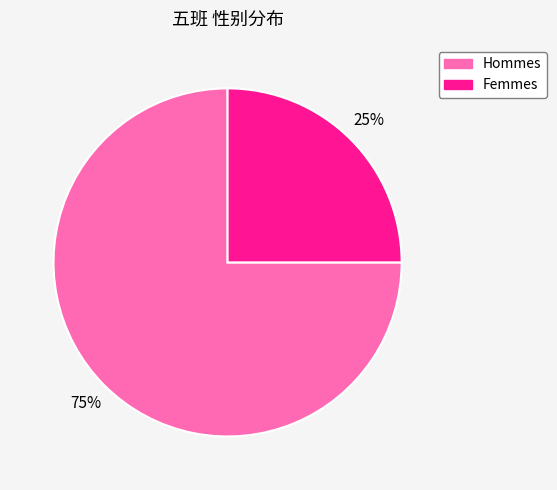

To the nearest percent, what is the difference between the largest and smallest slice percentages?

50%